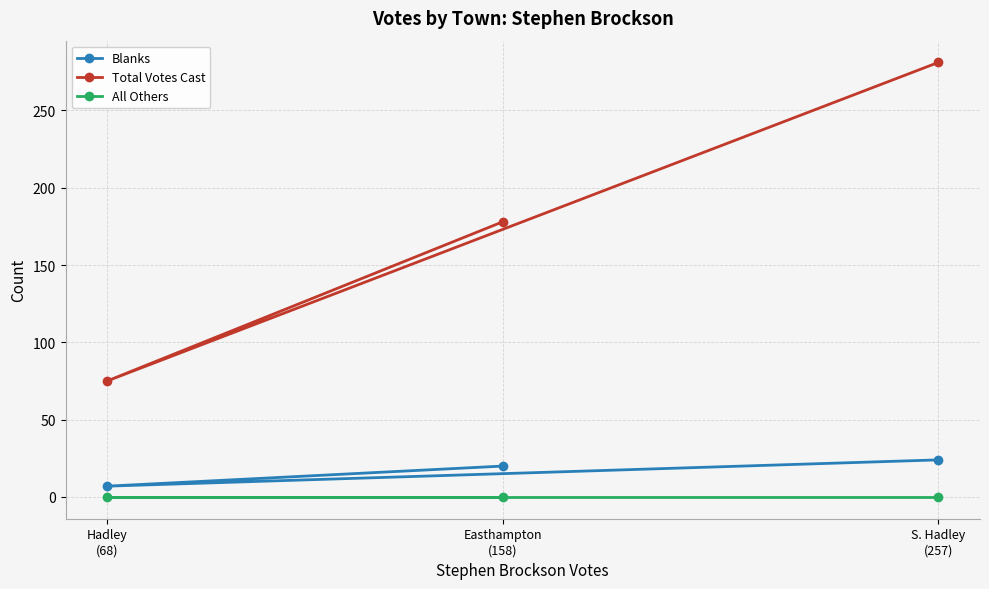

How many lines are shown in the chart?

3